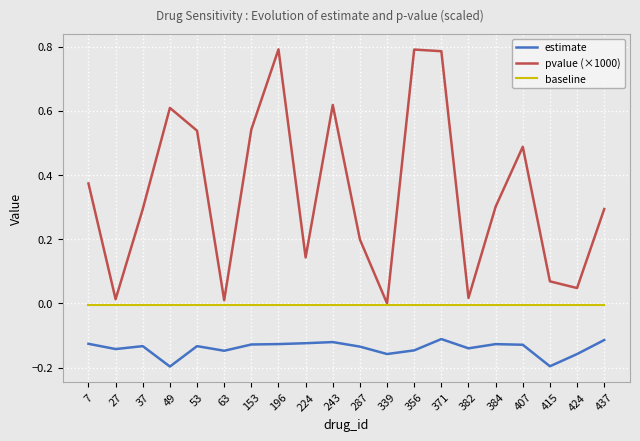

List the series in order of their overall mean, lowest first.

estimate, baseline, pvalue (×1000)